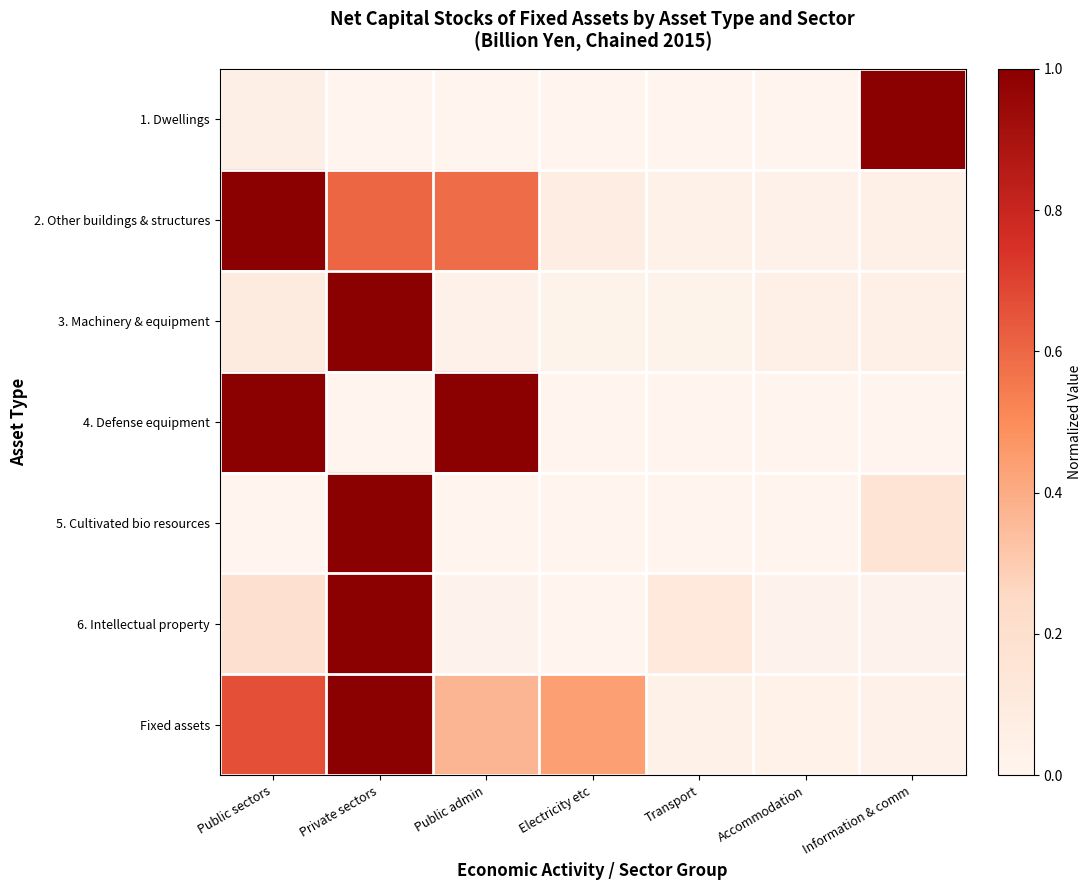

Between Public admin and Private sectors, which is larger?

Public admin